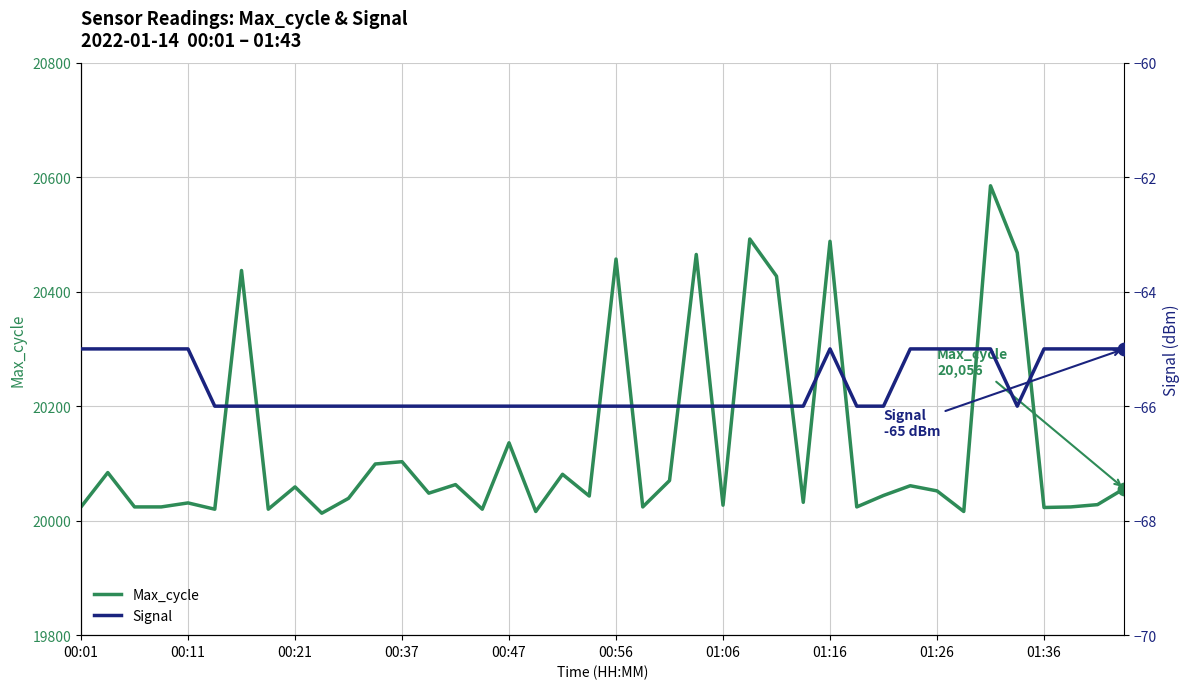

Which series contains the highest Y value?

Max_cycle